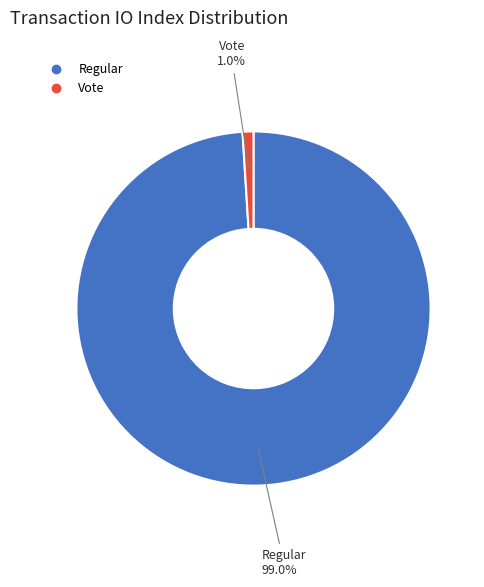

How many slices are in this pie chart?

2